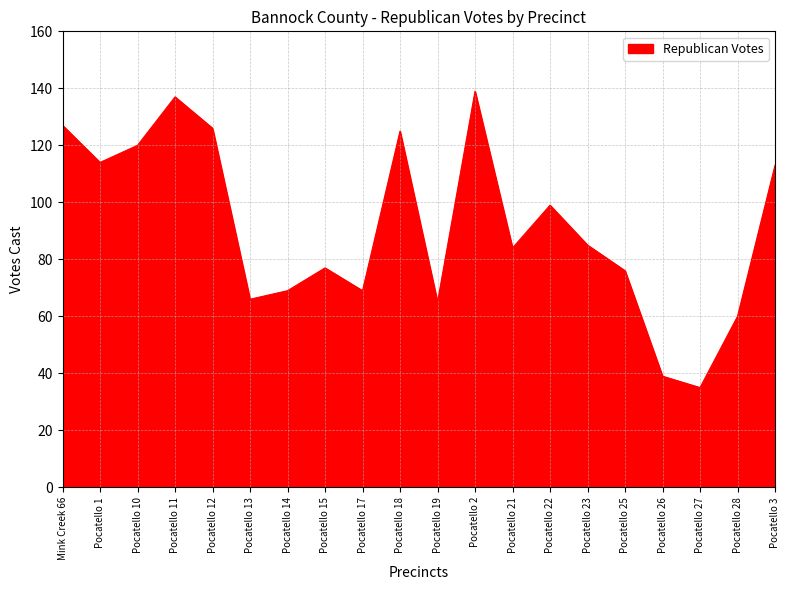

The value at Pocatello 1 is 114. True or false?

True